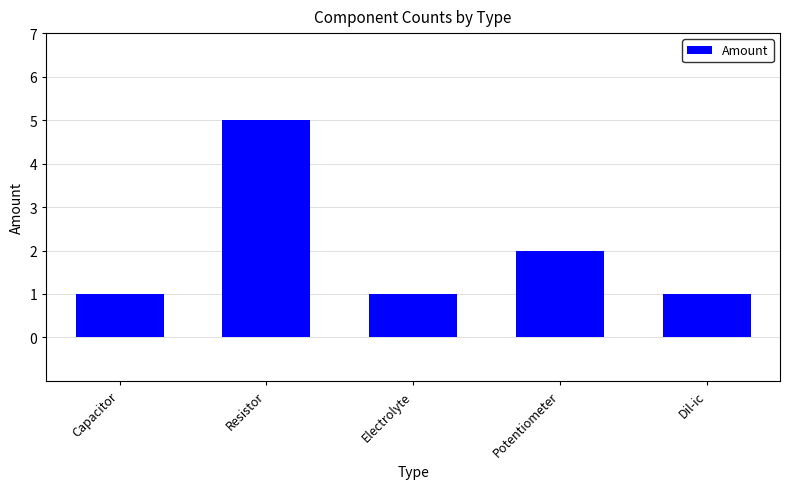

What is the approximate value at Dil-ic?

1